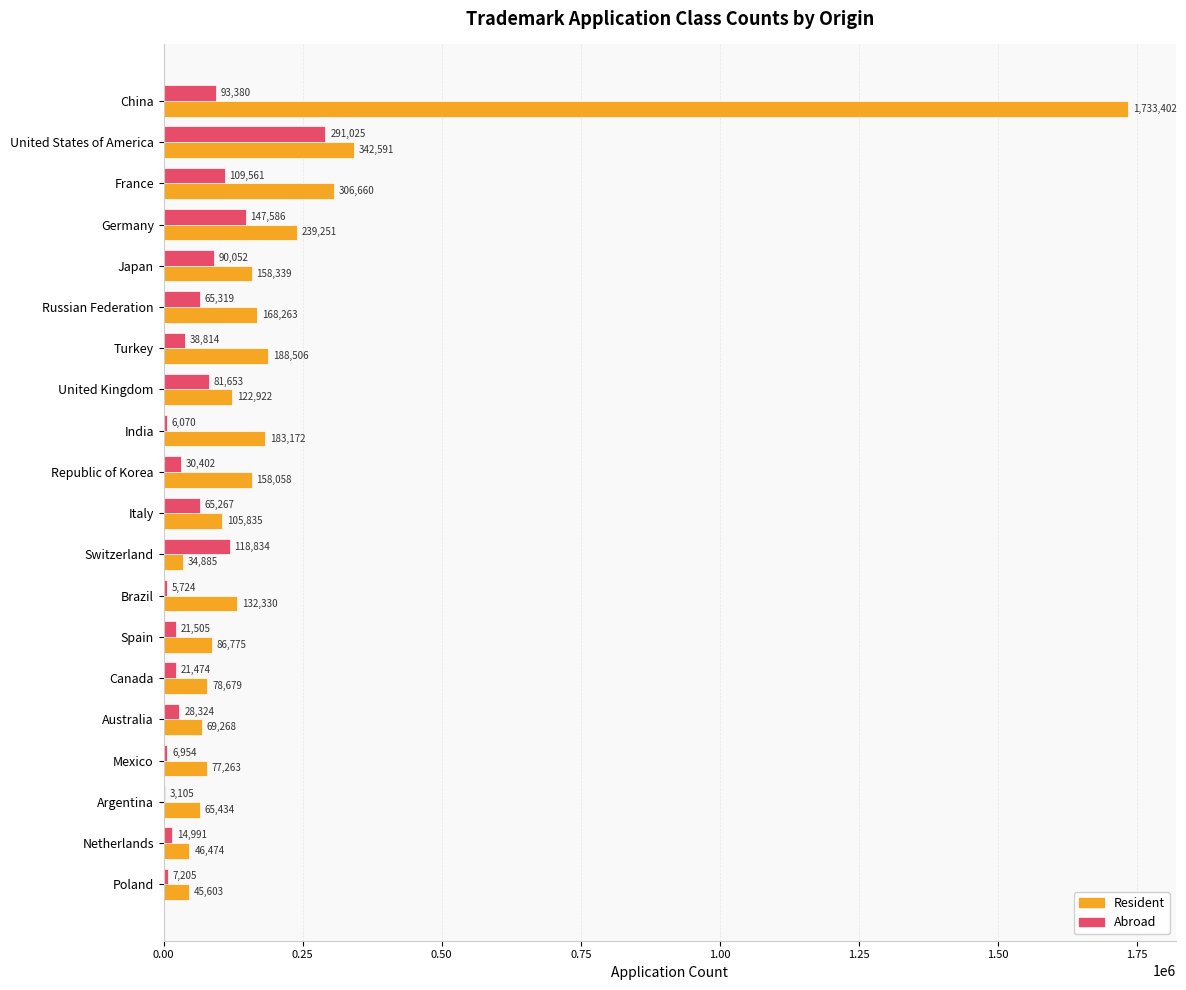

Which category has the highest value in the Abroad series?

United States of America